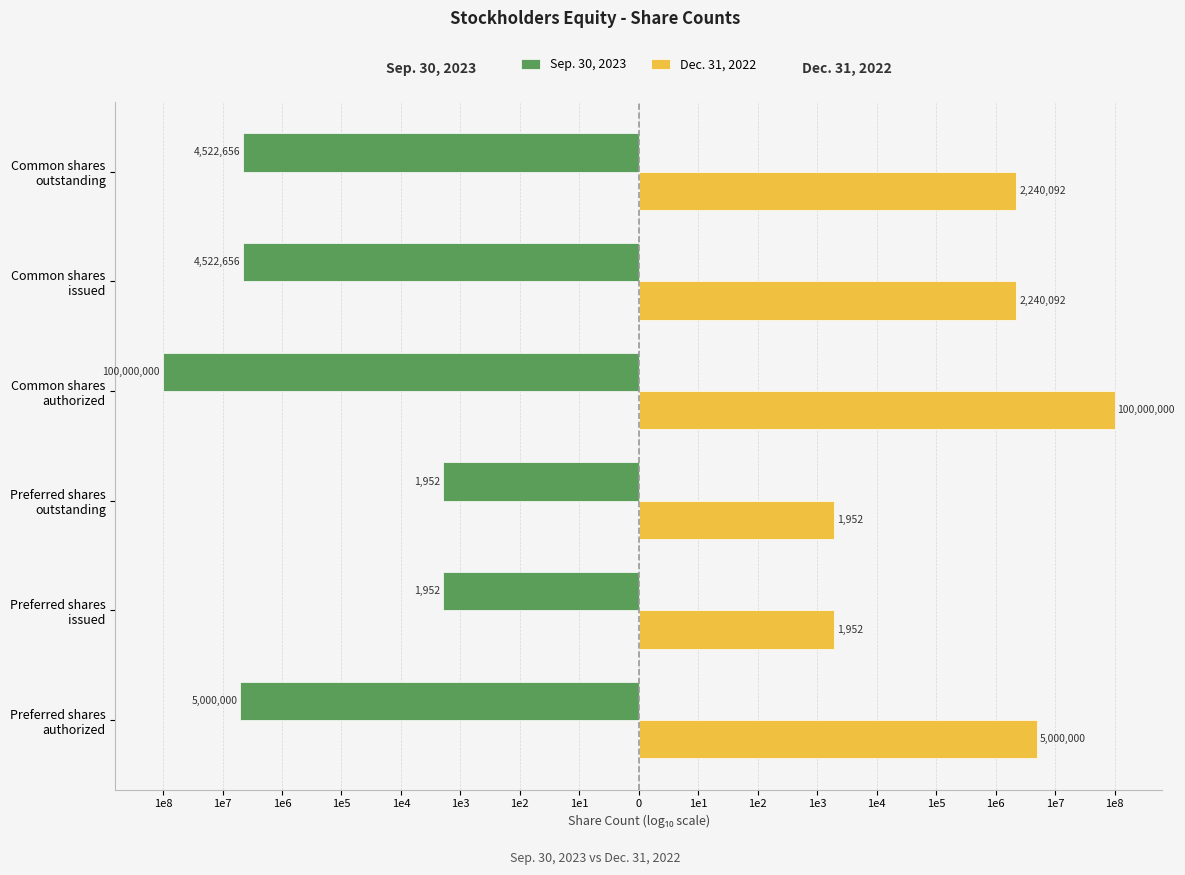

What are all the series names shown in the legend?

Sep. 30, 2023, Dec. 31, 2022